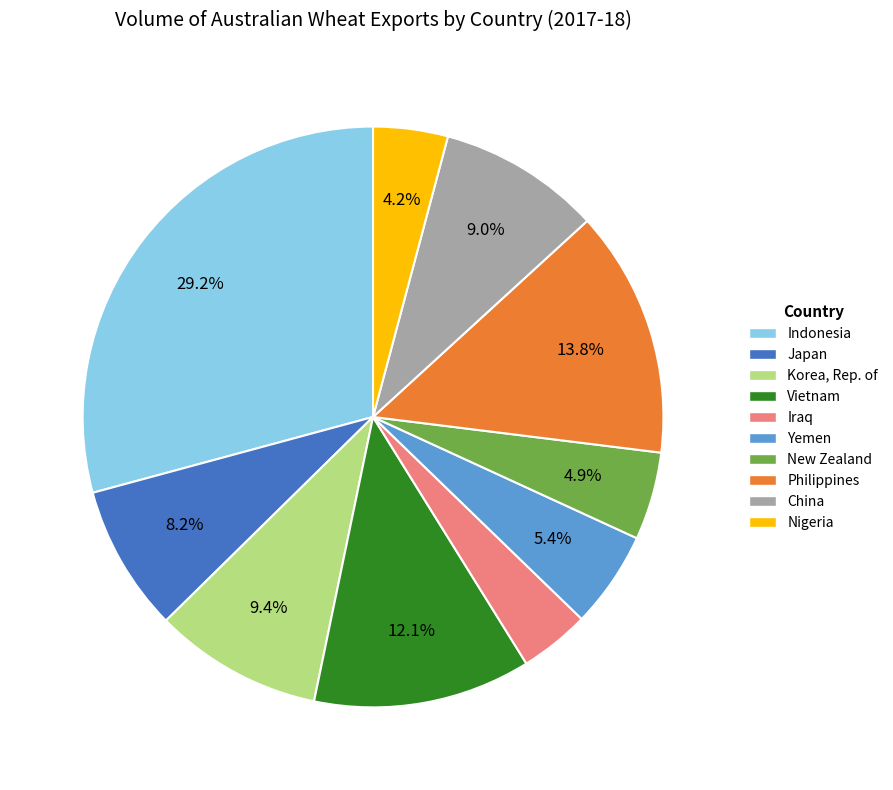

To the nearest percent, what portion does Iraq represent?

4%